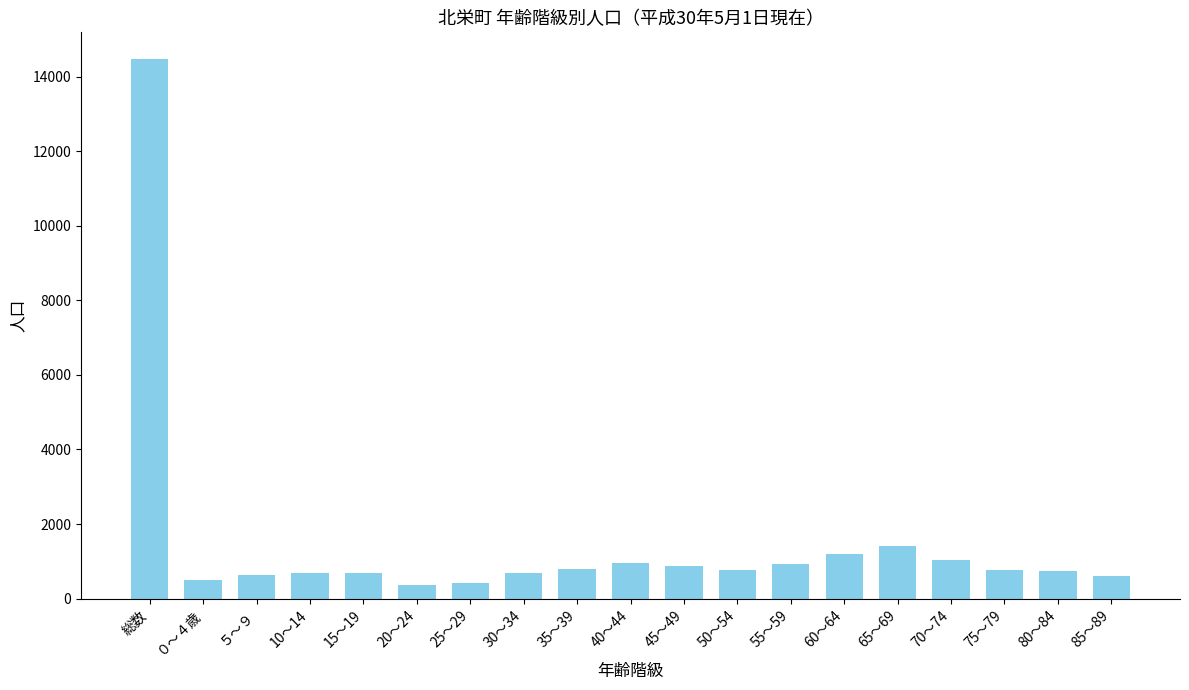

Is it true that the value at 総数 is 24883?

False